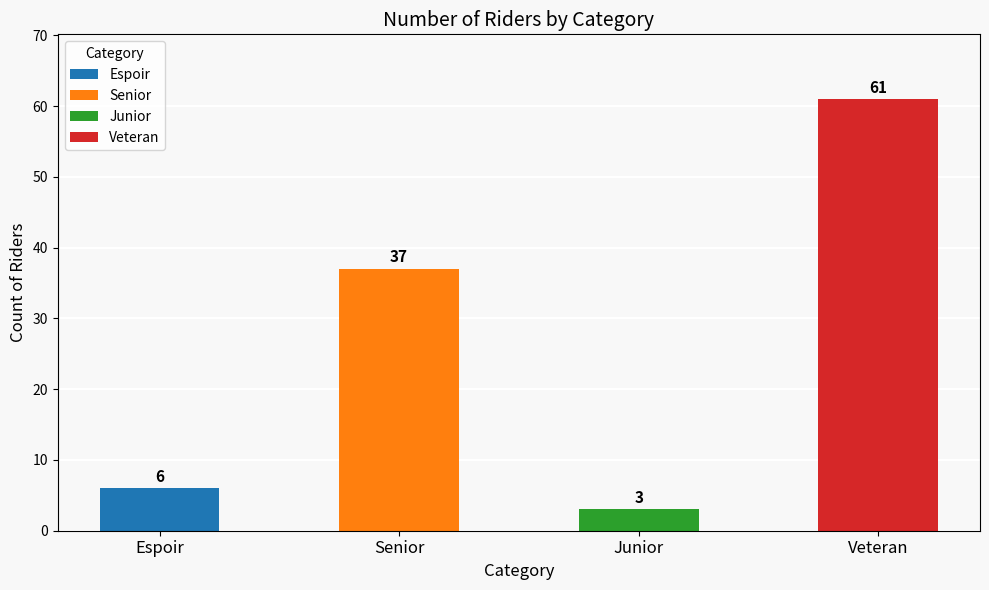

List the labels in order of value, smallest first.

Junior, Espoir, Senior, Veteran